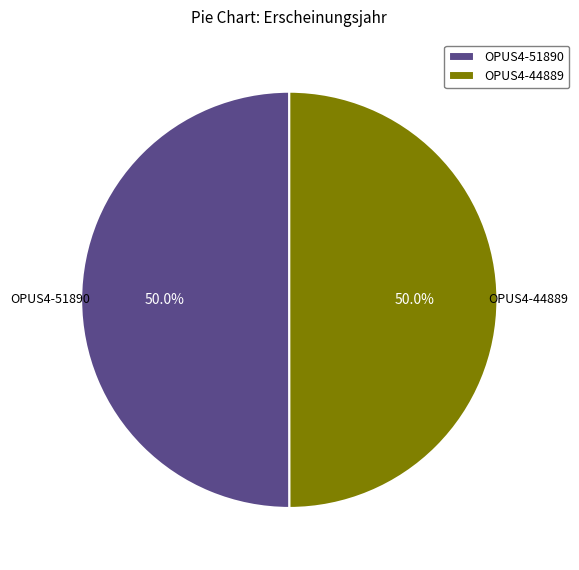

What portion of the pie excludes OPUS4-51890?

50.0%